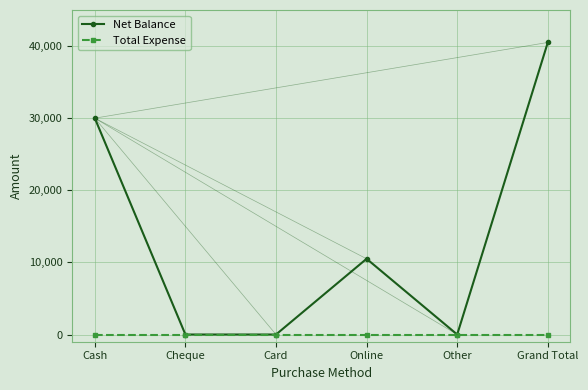

Does the chart display data point markers on the line(s)?

Yes